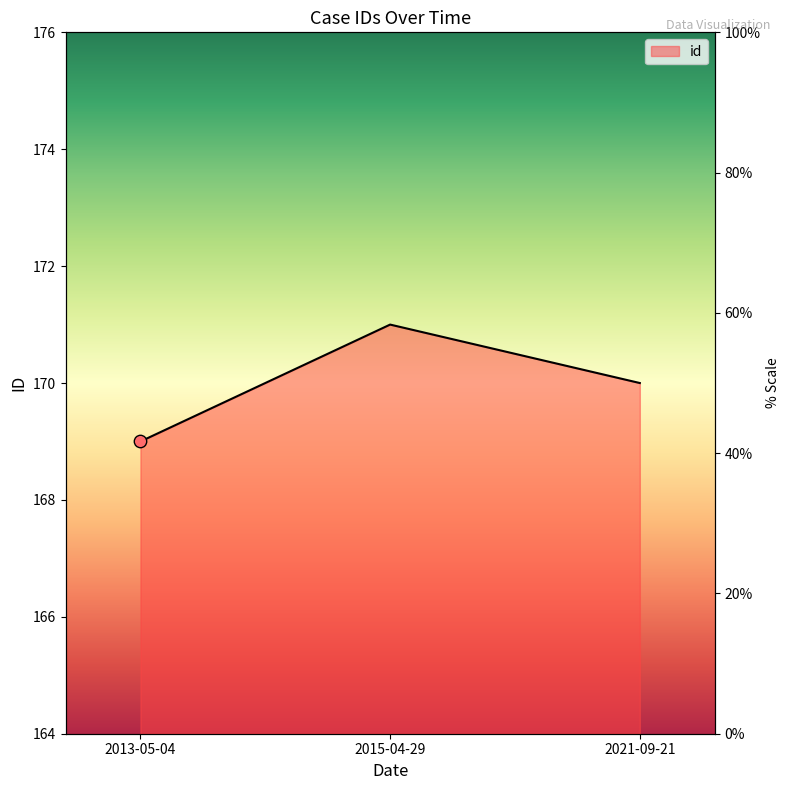

What is the change in value from 2013-05-04 to 2021-09-21?

+1